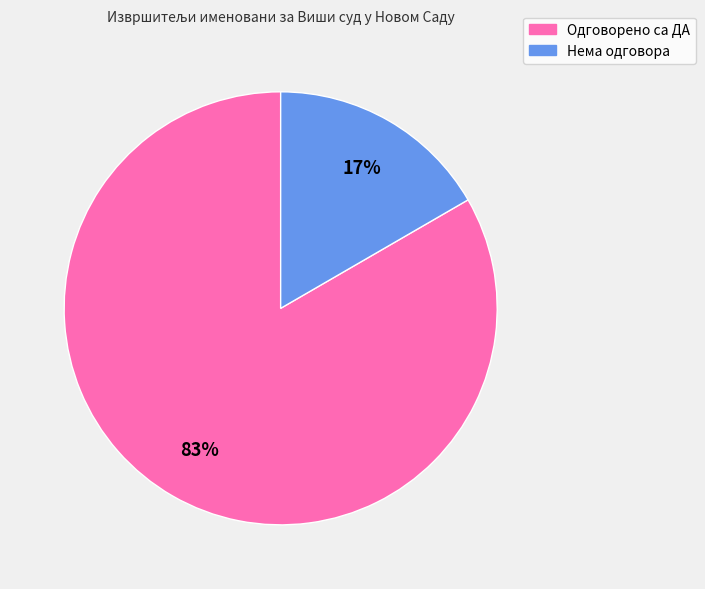

To the nearest percent, what is the combined percentage of Одговорено са ДА and Нема одговора?

100%